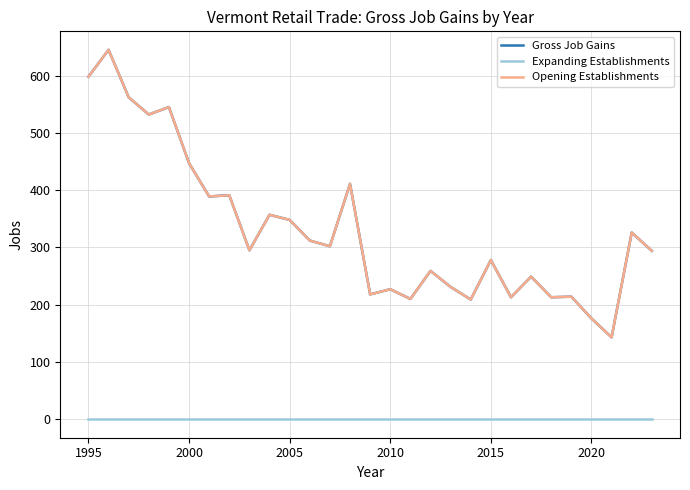

True or false: Expanding Establishments has more than 2 points higher than both neighbors.

False